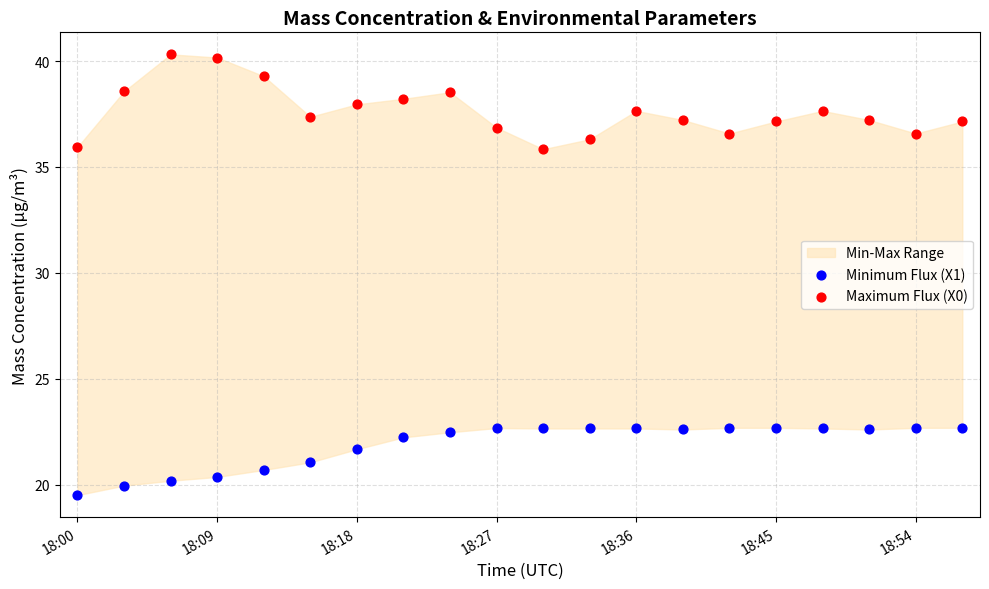

Which series has the widest spread of Y values?

Maximum Flux (X0)